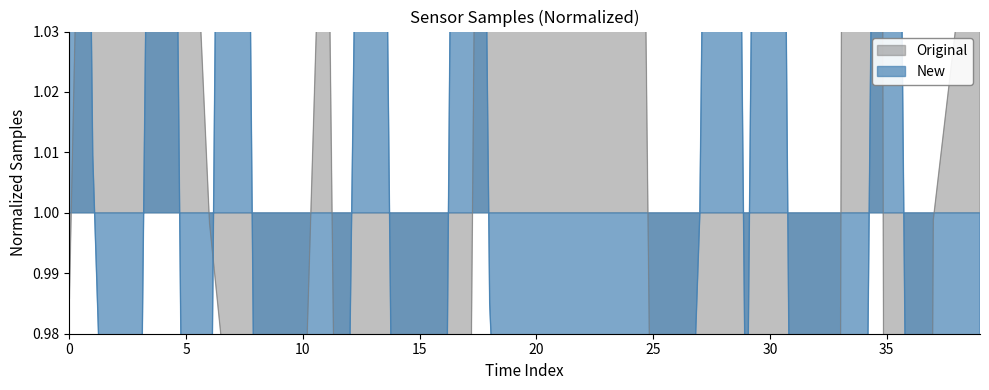

What is the label of the 28th point from the left?

27